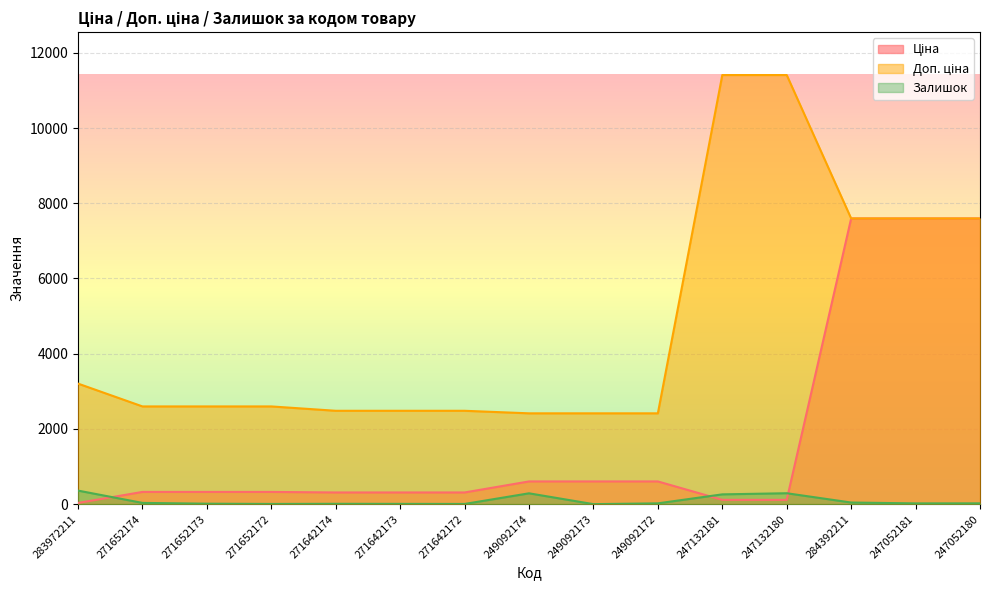

Which category has the highest value across all series?

247132181